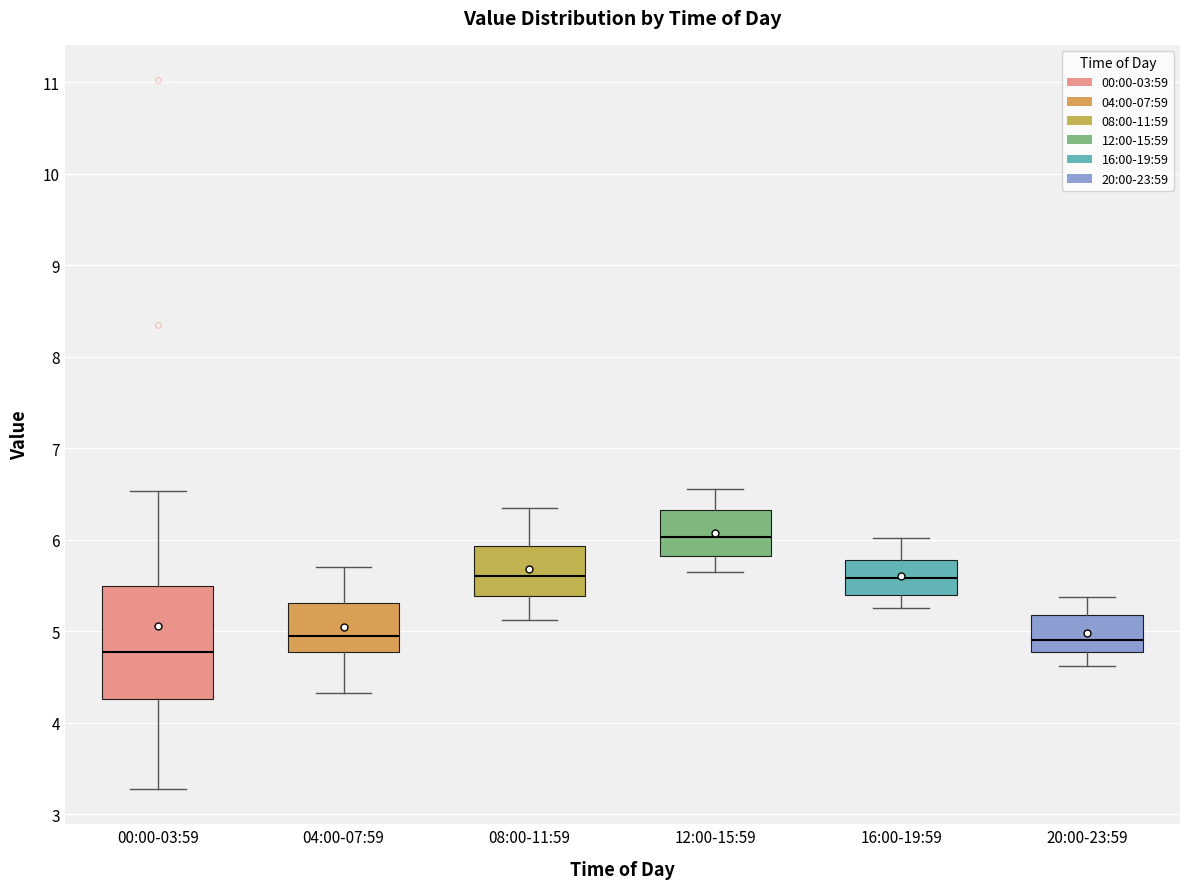

Reading left to right, transcribe this box plot: for each box, give where its median line is, the range the box spans, and where its two whiskers end, as read against the y-axis. The values are not printed on the chart, so give them approximately, as read against the axis.

00:00-03:59: median 4.8, box 4.3 to 5.5, whiskers 3.3 to 6.5
04:00-07:59: median 5.0, box 4.8 to 5.3, whiskers 4.3 to 5.7
08:00-11:59: median 5.6, box 5.4 to 5.9, whiskers 5.1 to 6.4
12:00-15:59: median 6.0, box 5.8 to 6.3, whiskers 5.7 to 6.6
16:00-19:59: median 5.6, box 5.4 to 5.8, whiskers 5.3 to 6.0
20:00-23:59: median 4.9, box 4.8 to 5.2, whiskers 4.6 to 5.4